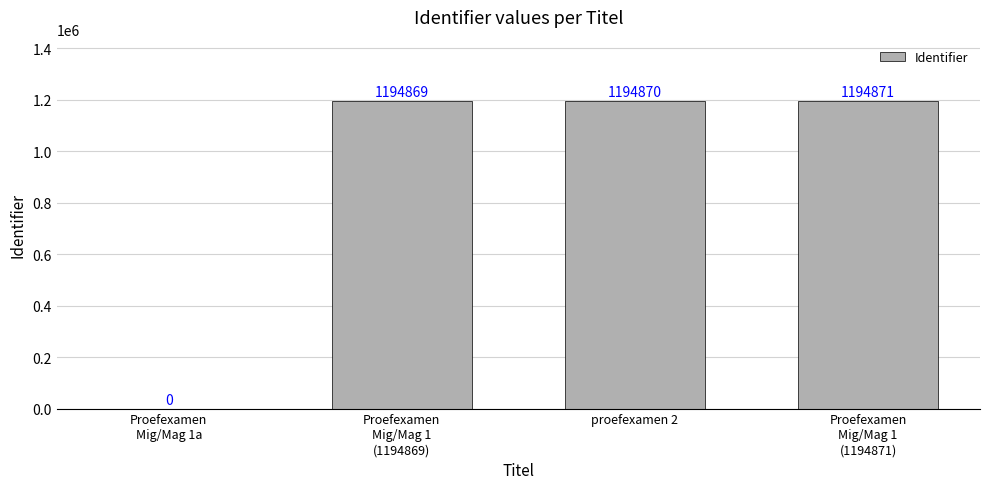

What is the sum of the values at Proefexamen
Mig/Mag 1a and proefexamen 2?

1194870